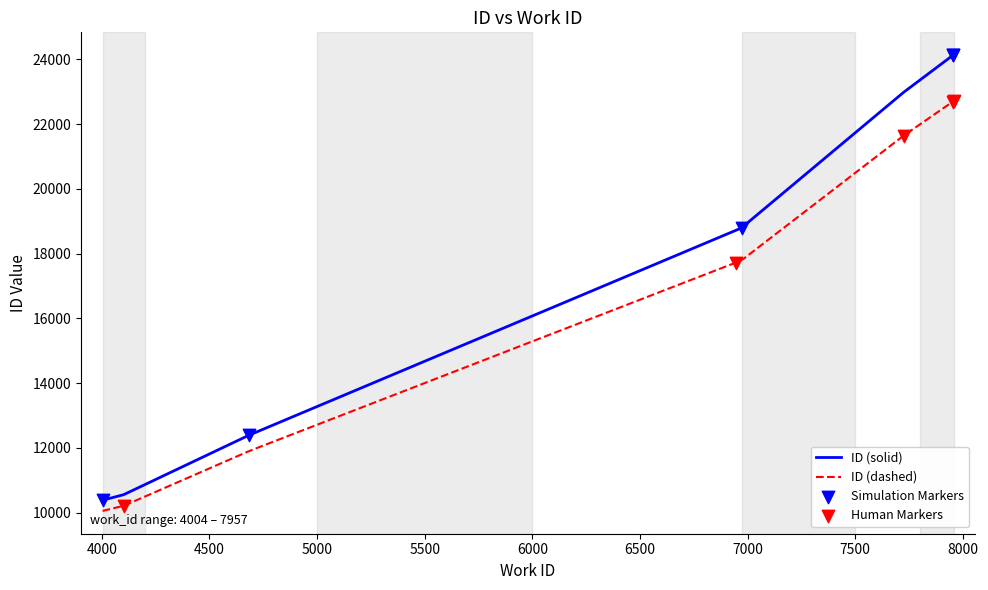

Which has a higher value, 6972 or 4004?

6972